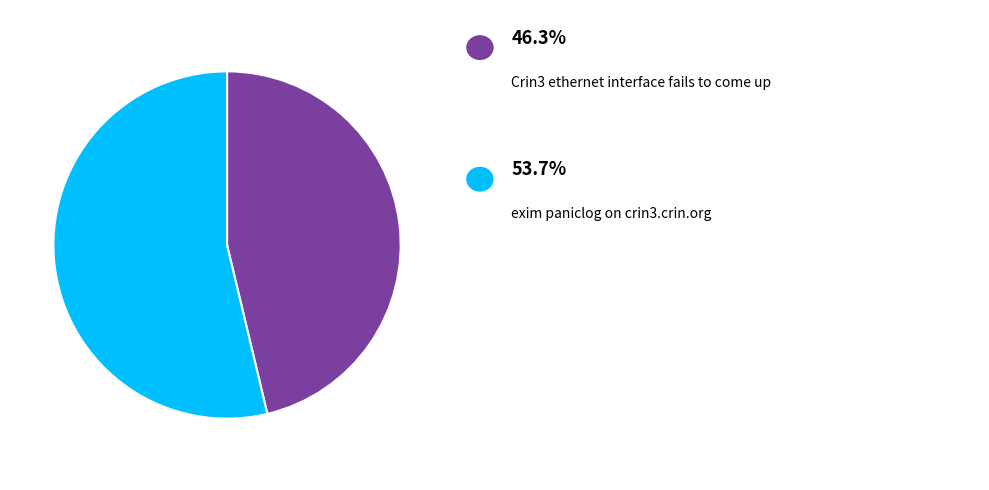

Is there any slice that represents more than half of the pie?

Yes